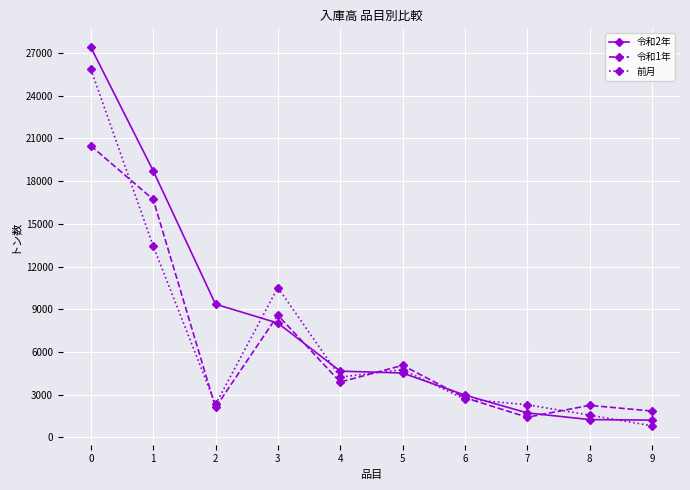

True or false: 令和1年 has a value of 1843 at 9.

True